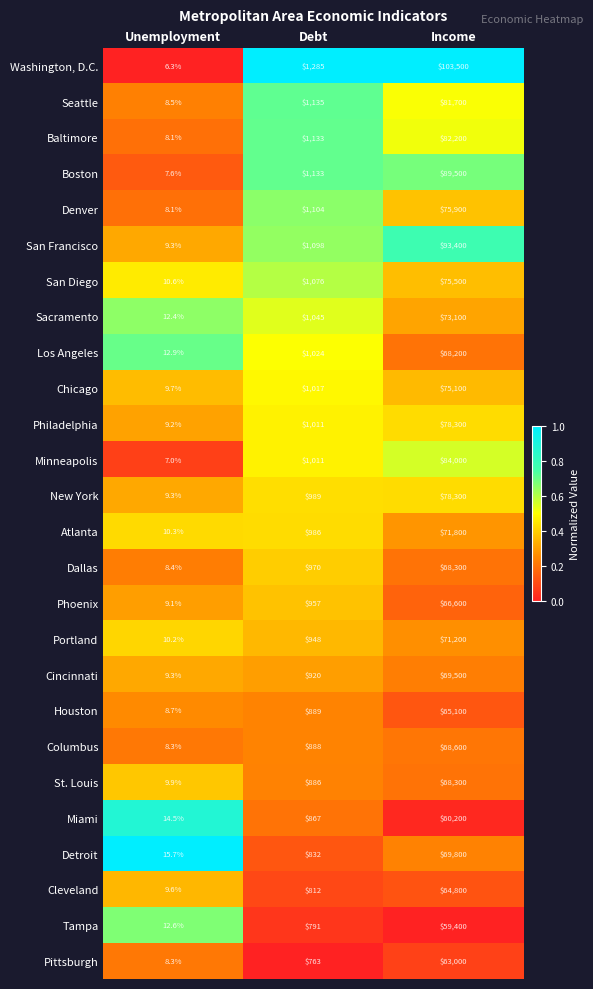

Which series has the largest total across all categories?

Washington, D.C.